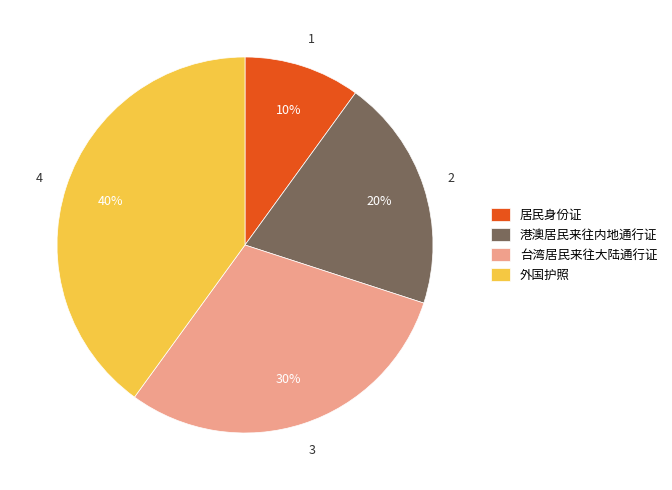

The 台湾居民来往大陆通行证 slice represents 18% of the pie. True or false?

False